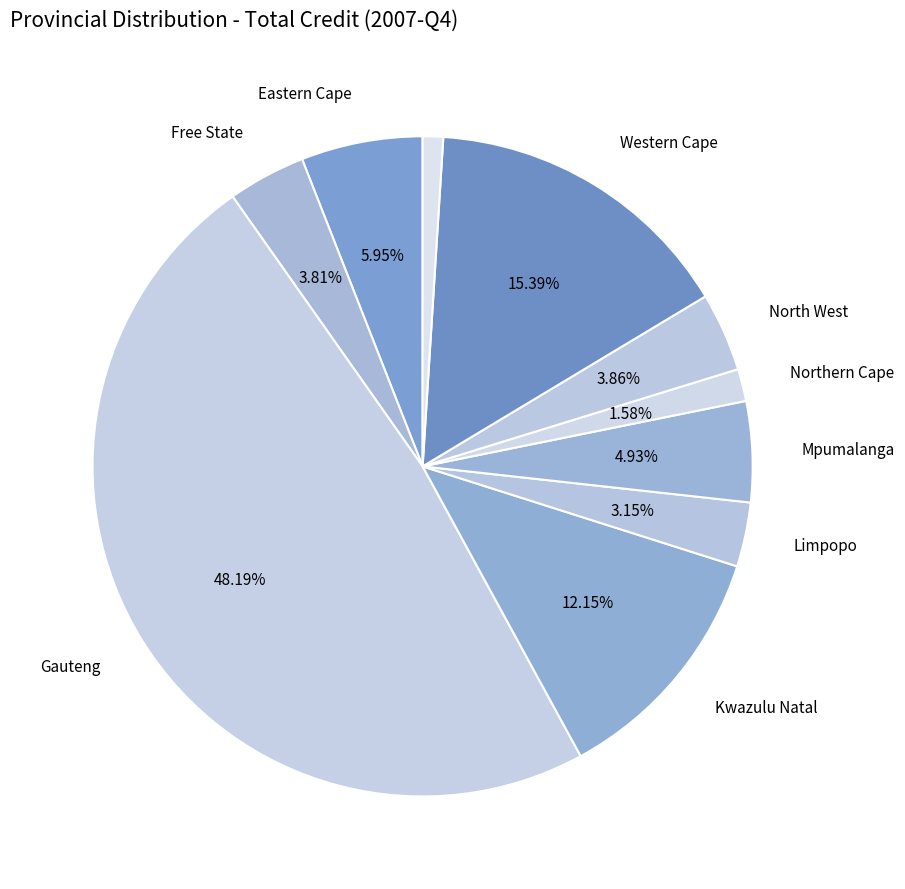

How many segments does this pie chart have?

10